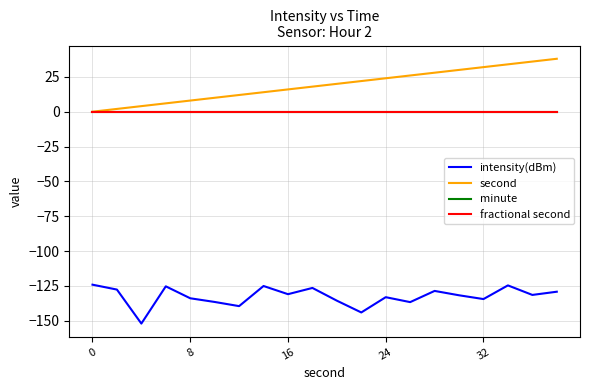

Does the chart display data point markers on the line(s)?

No